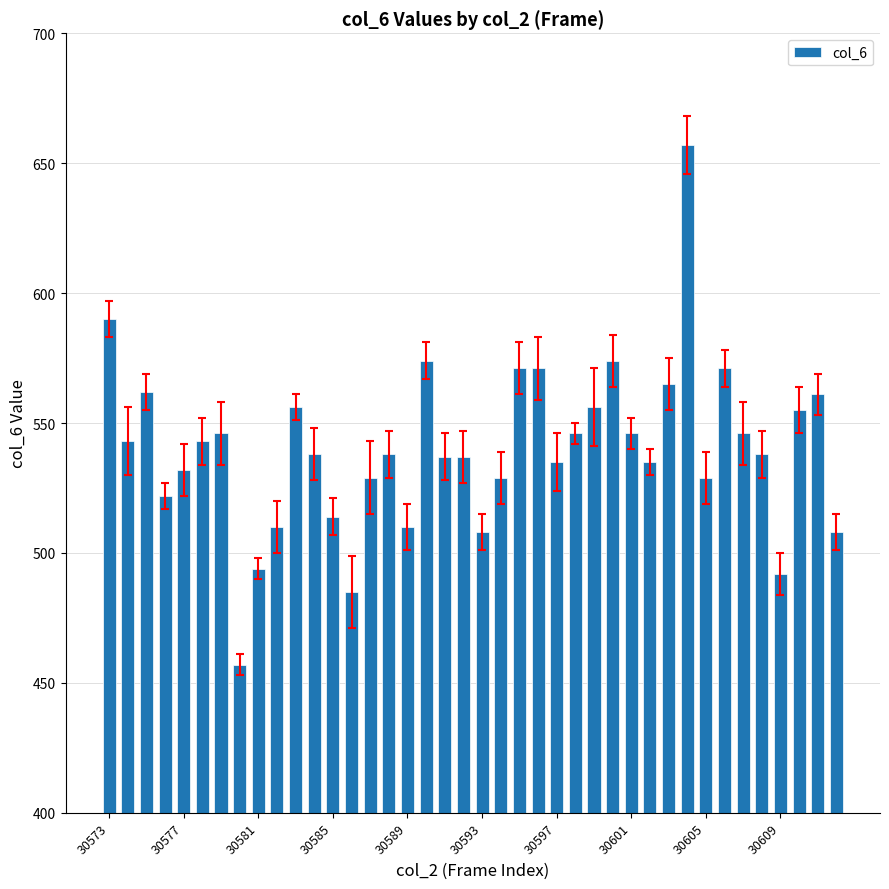

Are the bars grouped side by side (vs. stacked)?

No